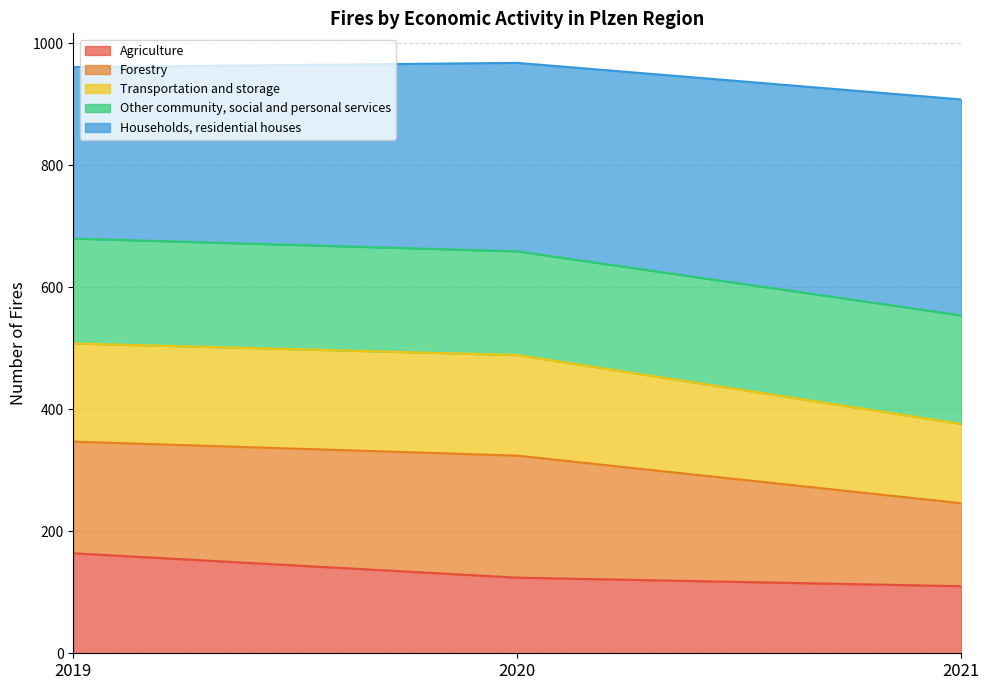

Is it true that Agriculture equals 164 at 2019?

True